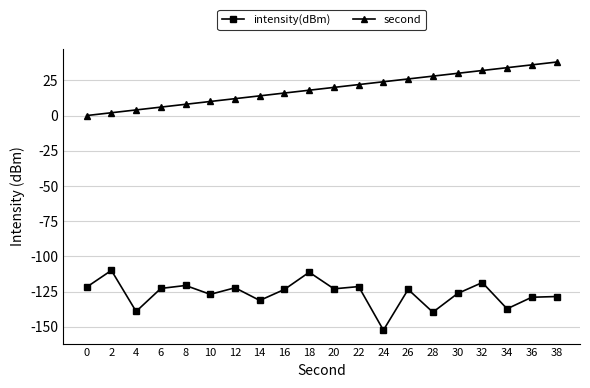

Count the number of categories in the chart.

20